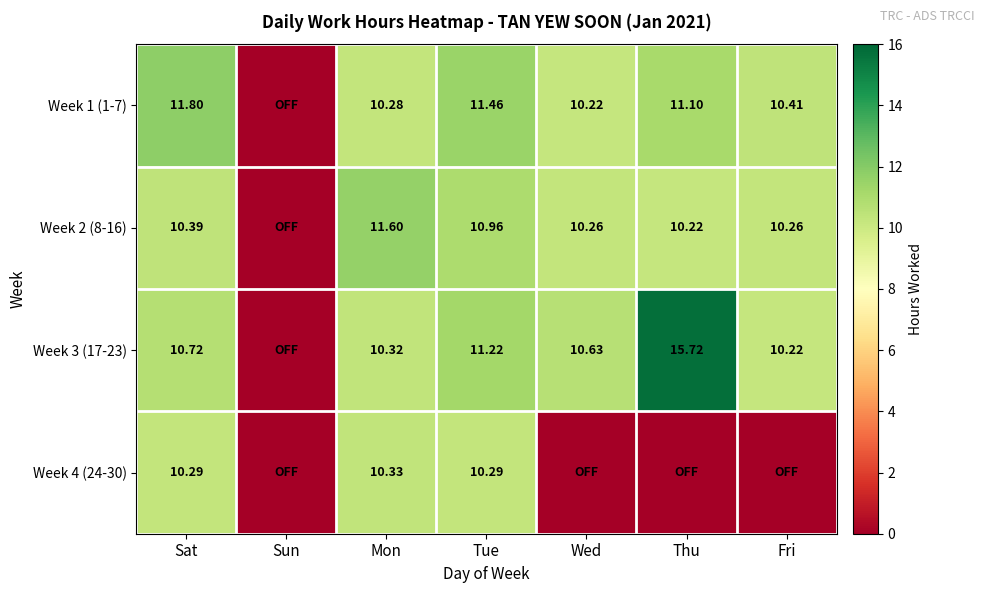

Is the value of Week 1 (1-7) at Fri greater than the value of Week 4 (24-30) at Mon?

Yes